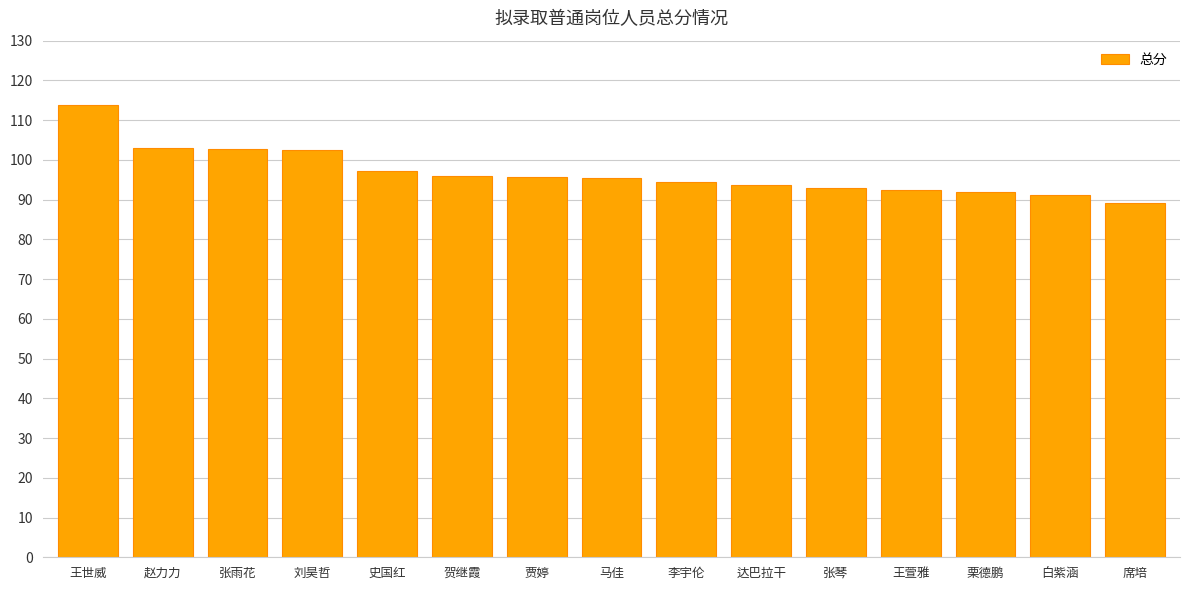

What is the label of the 6th bar from the right?

达巴拉干